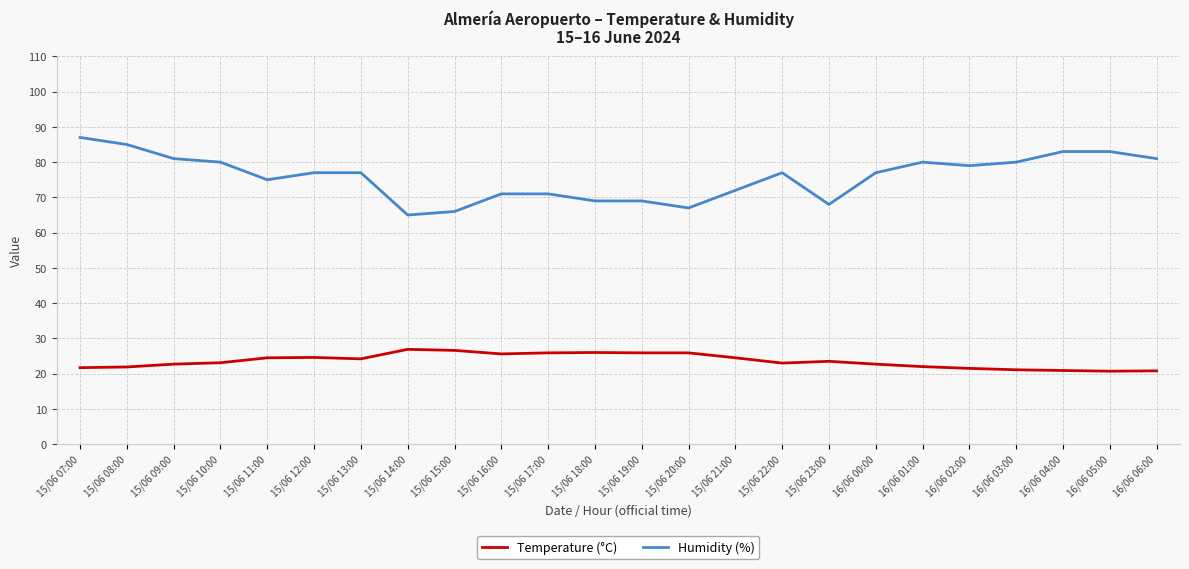

What is the difference between the highest and lowest values at 15/06 21:00?

47.5